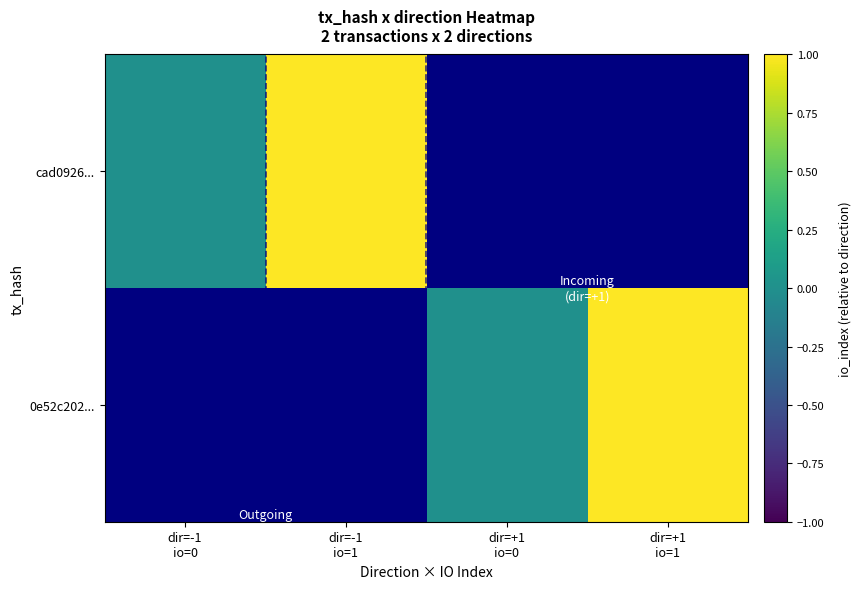

Rank the series by their maximum value, from highest to lowest.

cad0926..., 0e52c202...